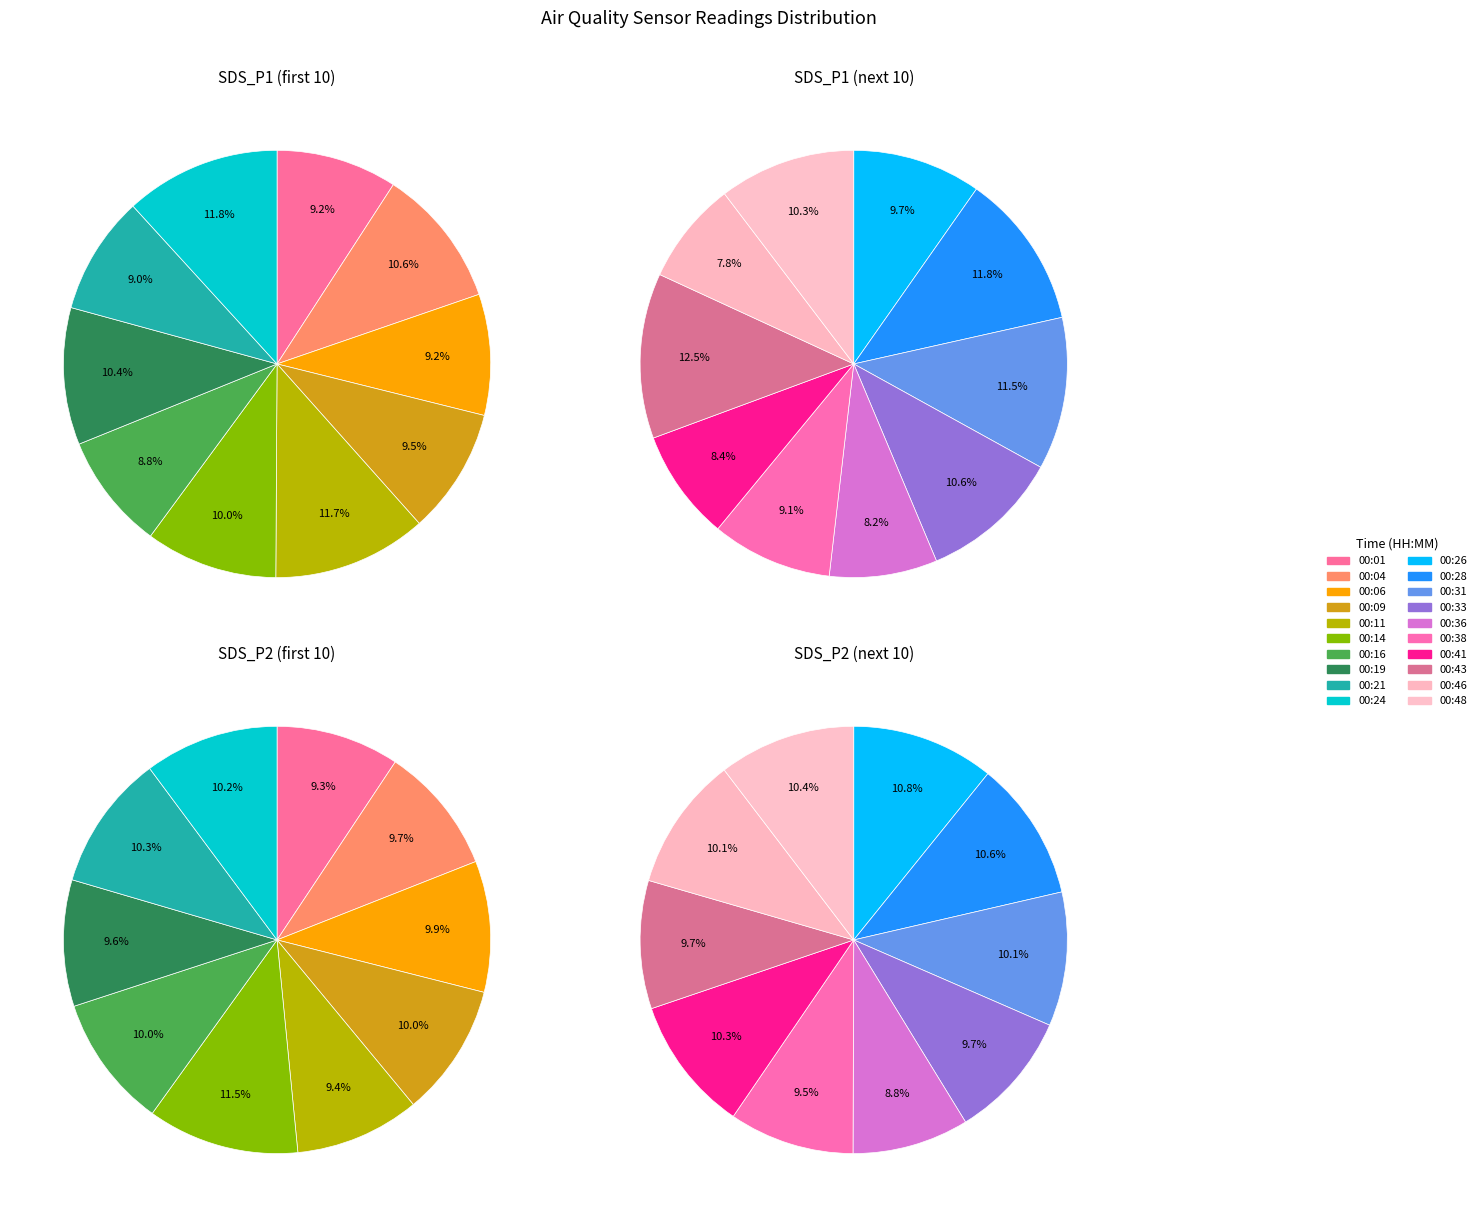

The 00:24 slice represents 16% of the pie. True or false?

False